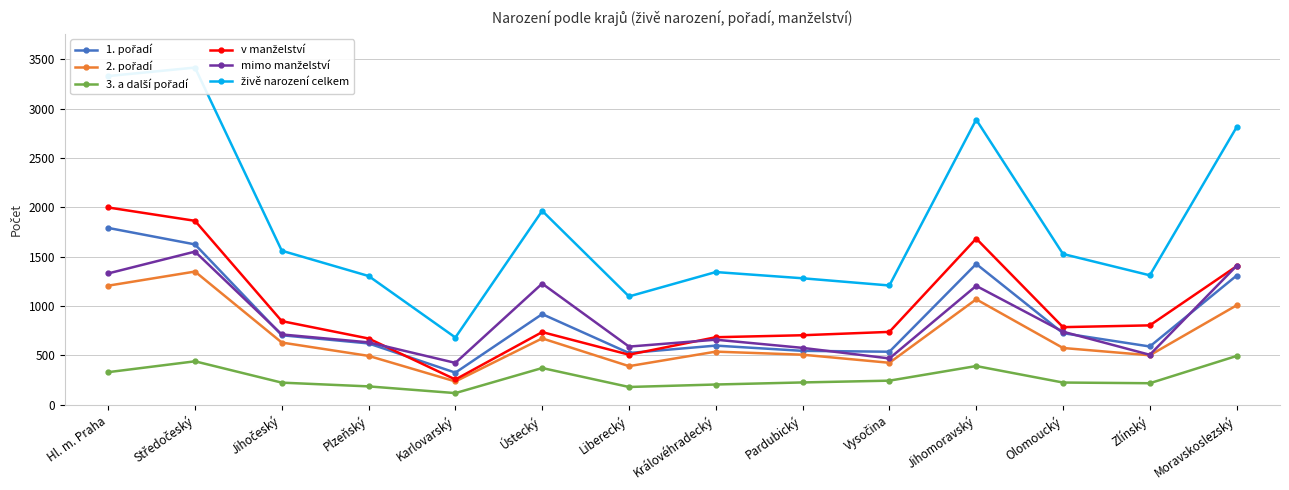

Which series changed the most between Zlínský and Moravskoslezský?

živě narození celkem